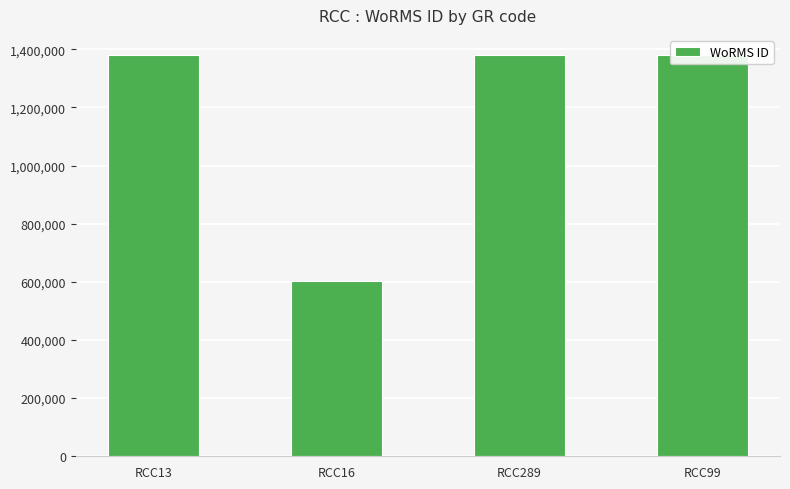

What is the value of the 3rd bar from the left?

1380402